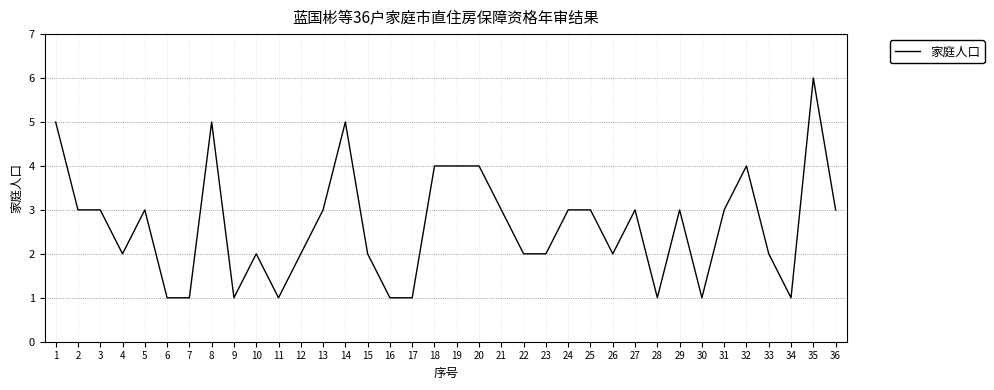

Read the value at 18.

4